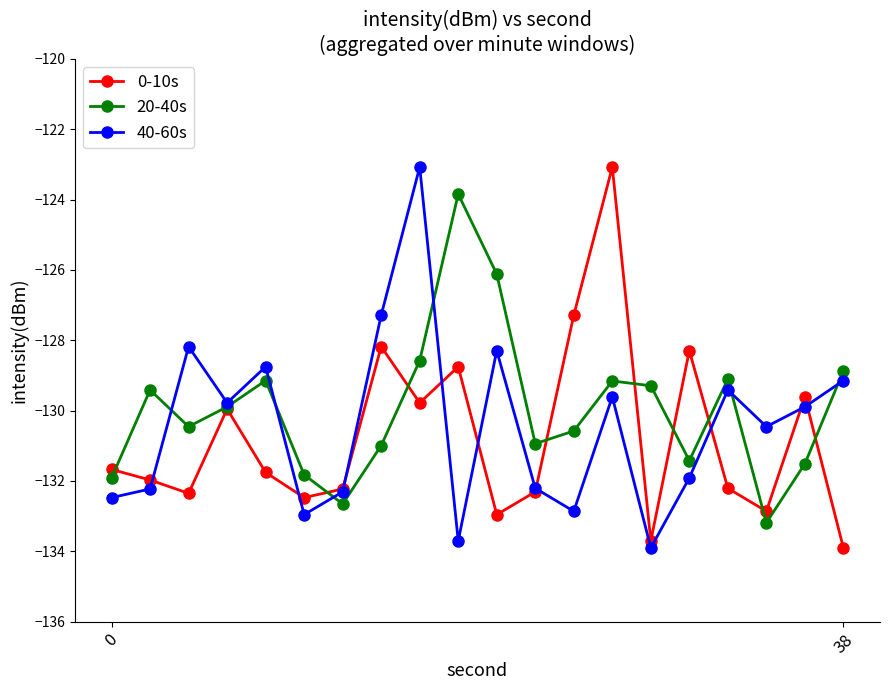

What is the minimum value shown in the chart?

-133.9